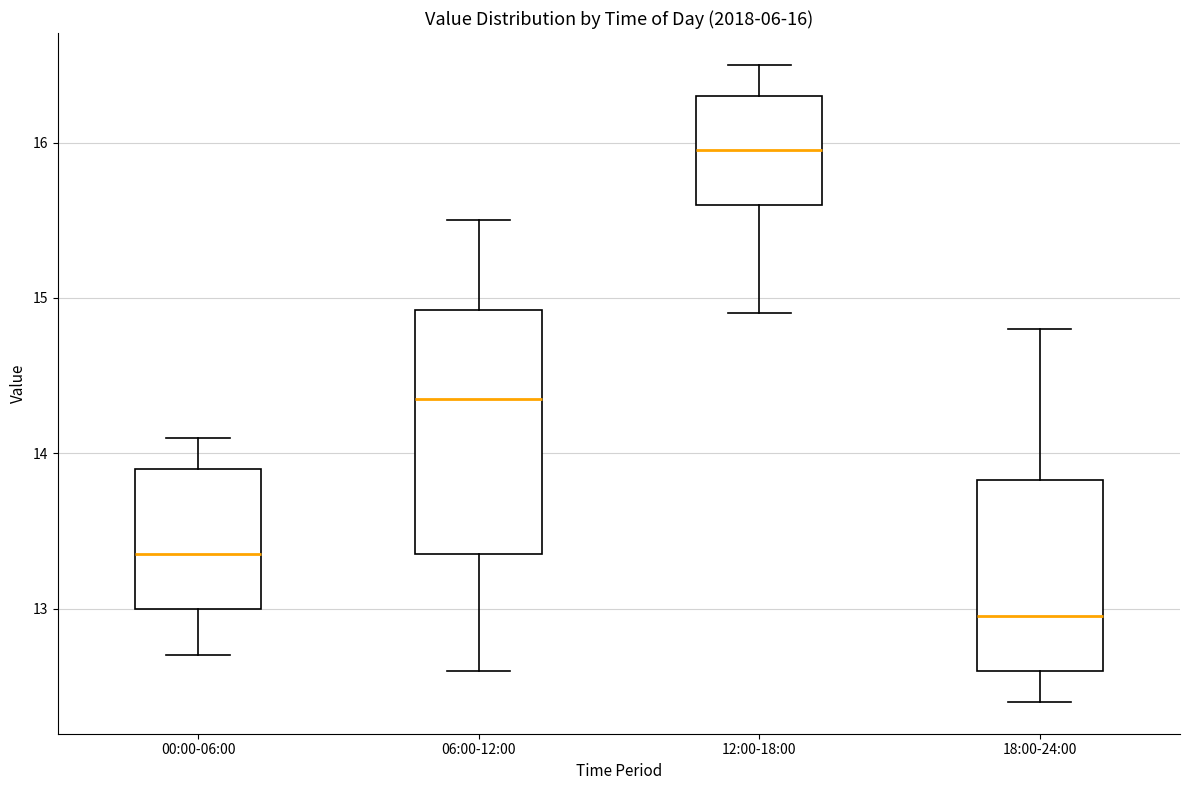

Comparing the boxes themselves (not the whiskers), which one is the tallest?

06:00-12:00